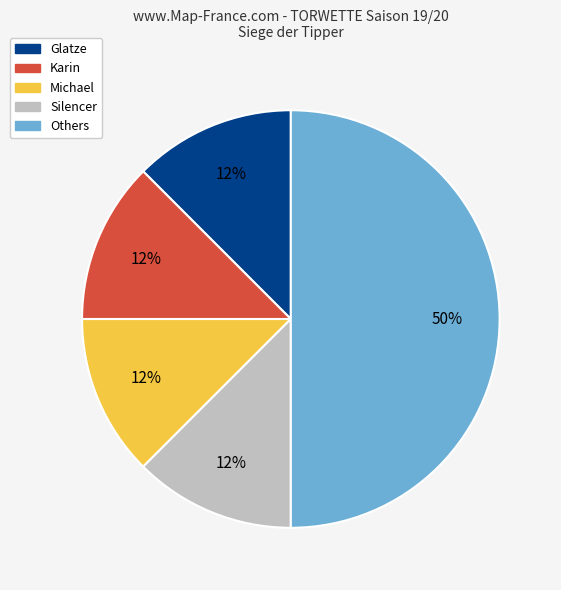

To the nearest percent, what is the average slice percentage?

20%